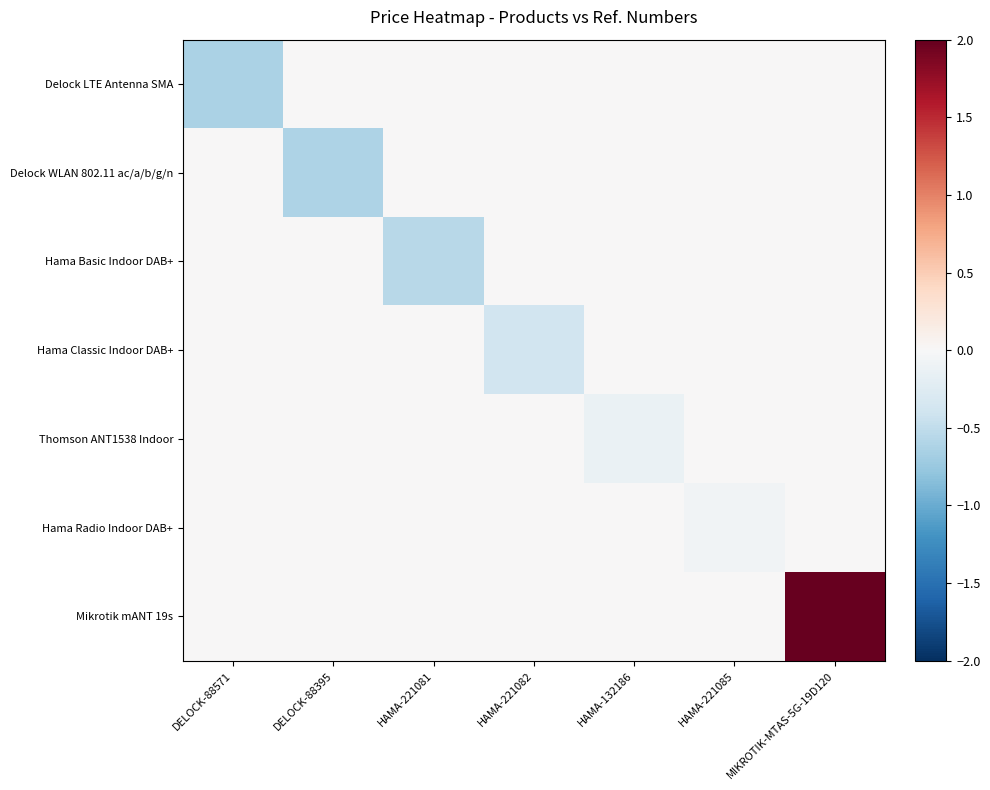

What is the total value across all series at HAMA-221085?

-0.1